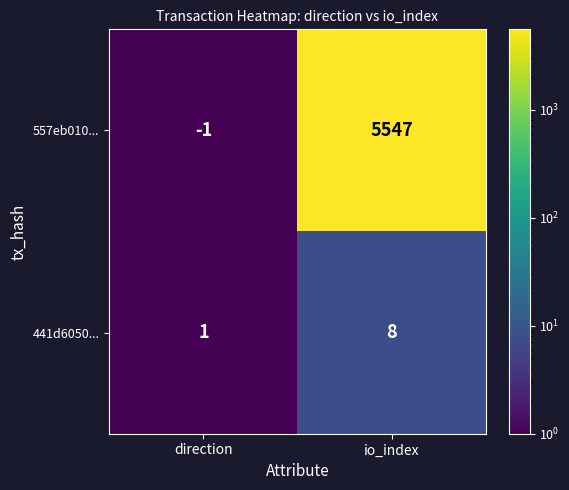

Where is 557eb010... nearest to the value 2773?

direction